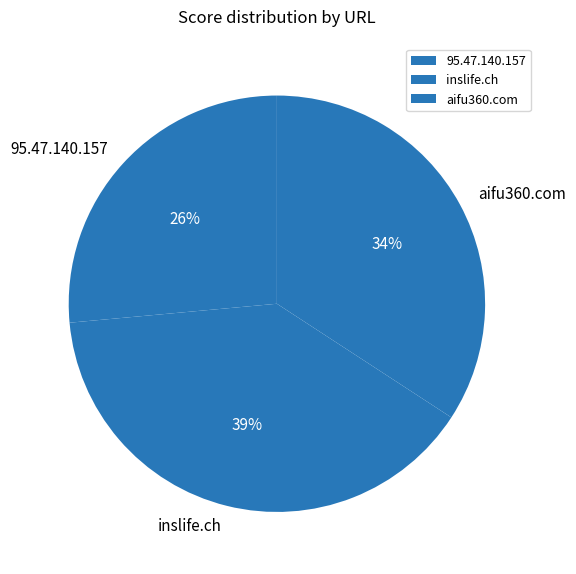

Is the sum of 95.47.140.157 and inslife.ch greater than half?

Yes